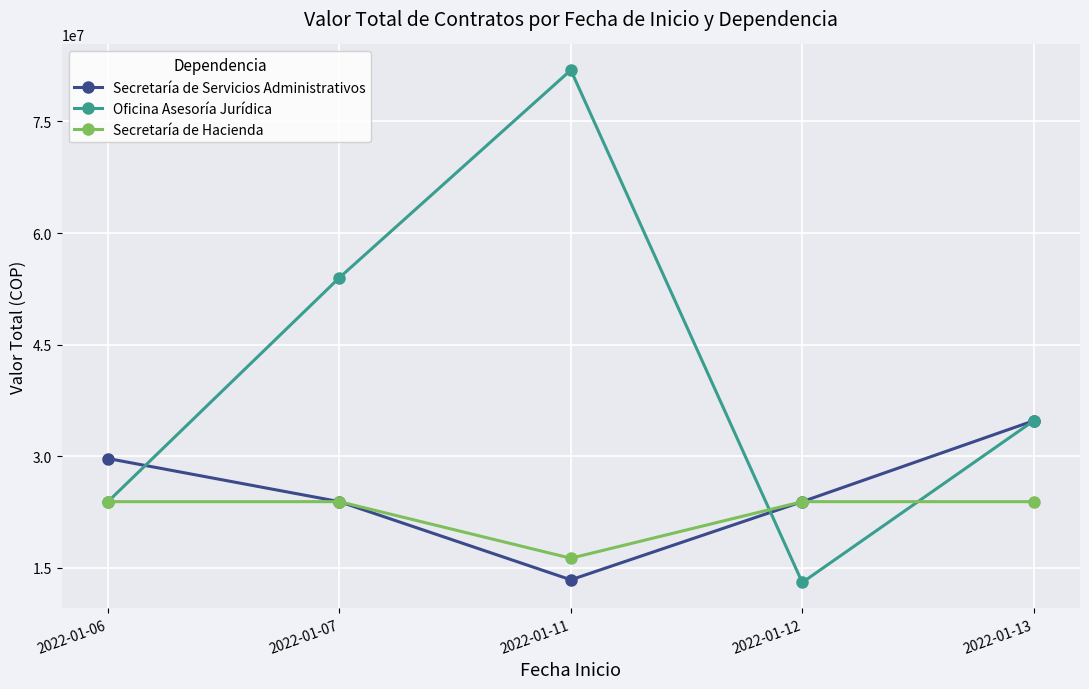

How many categories are shown in the chart?

5